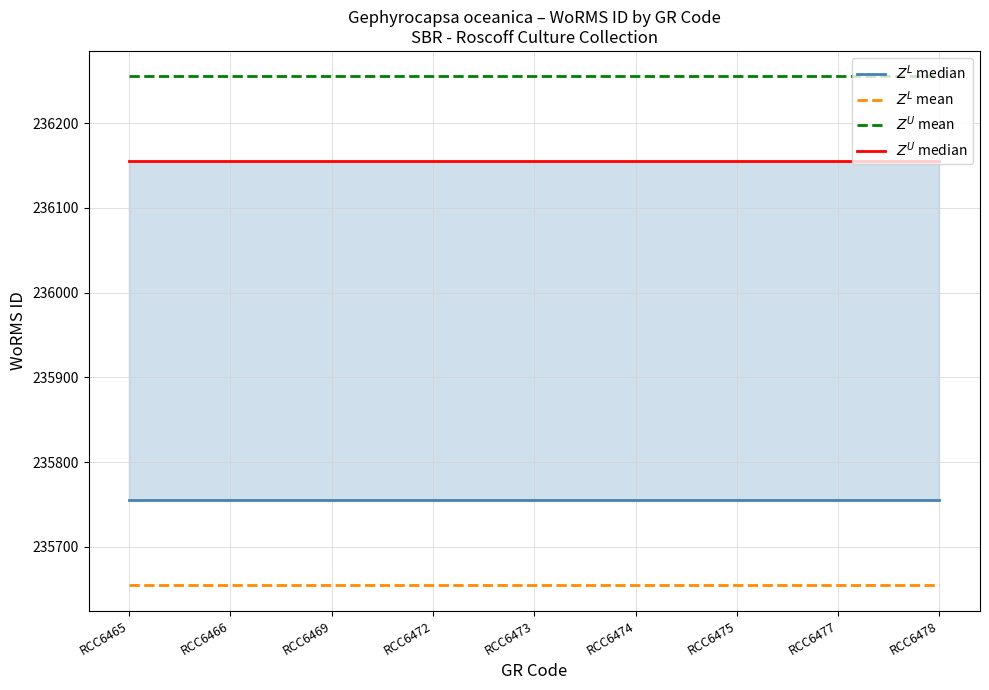

Reading left to right, extract all data points from this chart.

$Z^L$ median: RCC6465=235755	RCC6466=235755	RCC6469=235755	RCC6472=235755	RCC6473=235755	RCC6474=235755	RCC6475=235755	RCC6477=235755	RCC6478=235755
$Z^L$ mean: RCC6465=235655	RCC6466=235655	RCC6469=235655	RCC6472=235655	RCC6473=235655	RCC6474=235655	RCC6475=235655	RCC6477=235655	RCC6478=235655
$Z^U$ mean: RCC6465=236255	RCC6466=236255	RCC6469=236255	RCC6472=236255	RCC6473=236255	RCC6474=236255	RCC6475=236255	RCC6477=236255	RCC6478=236255
$Z^U$ median: RCC6465=236155	RCC6466=236155	RCC6469=236155	RCC6472=236155	RCC6473=236155	RCC6474=236155	RCC6475=236155	RCC6477=236155	RCC6478=236155